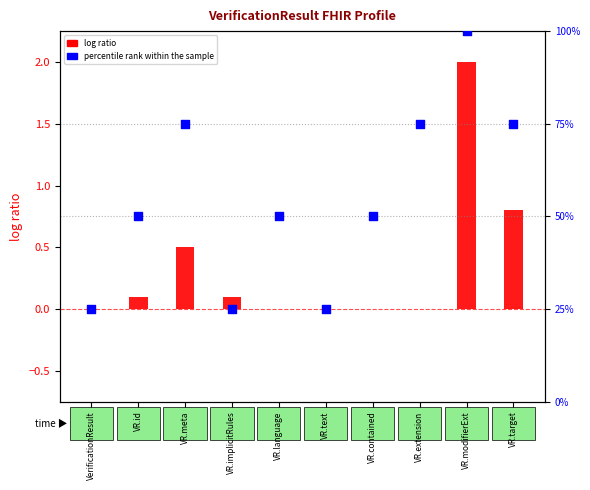

Which series has the largest total across all categories?

percentile rank within the sample